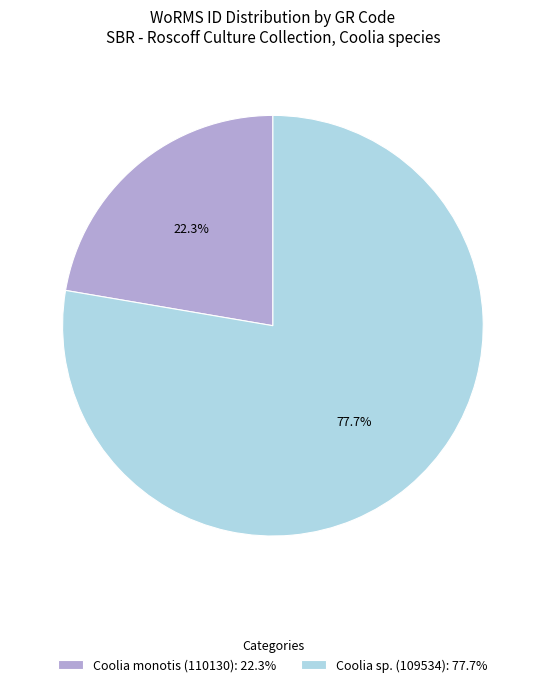

Is there a majority slice in this chart?

Yes